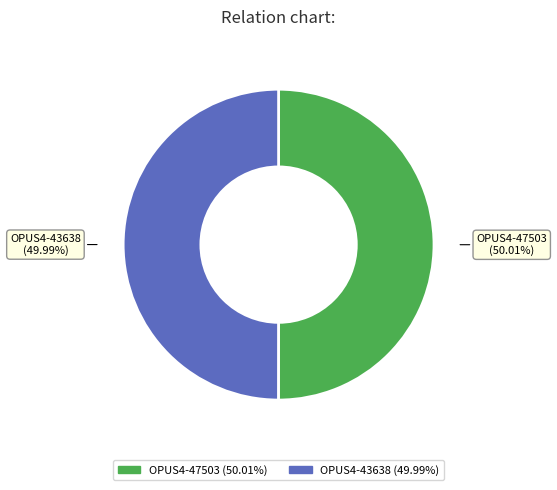

Does any single category account for the majority?

Yes